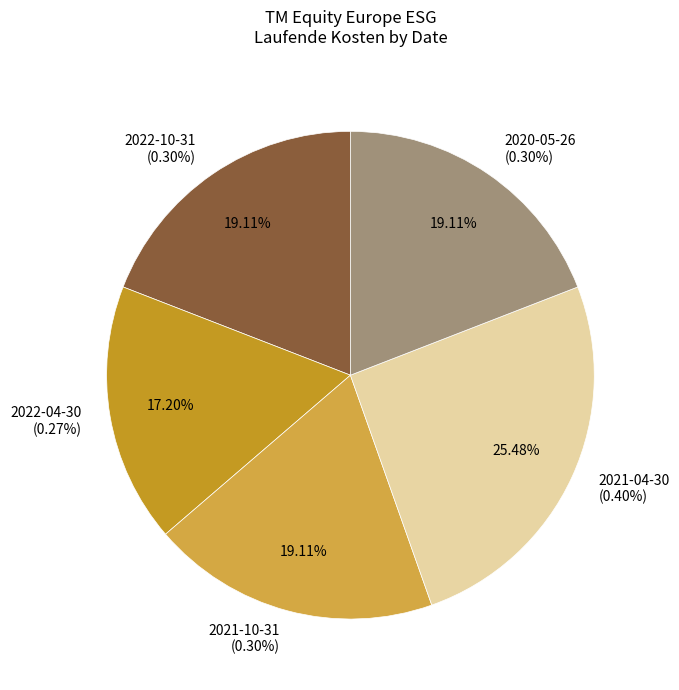

True or false: 2021-04-30 accounts for 39% of the total.

False